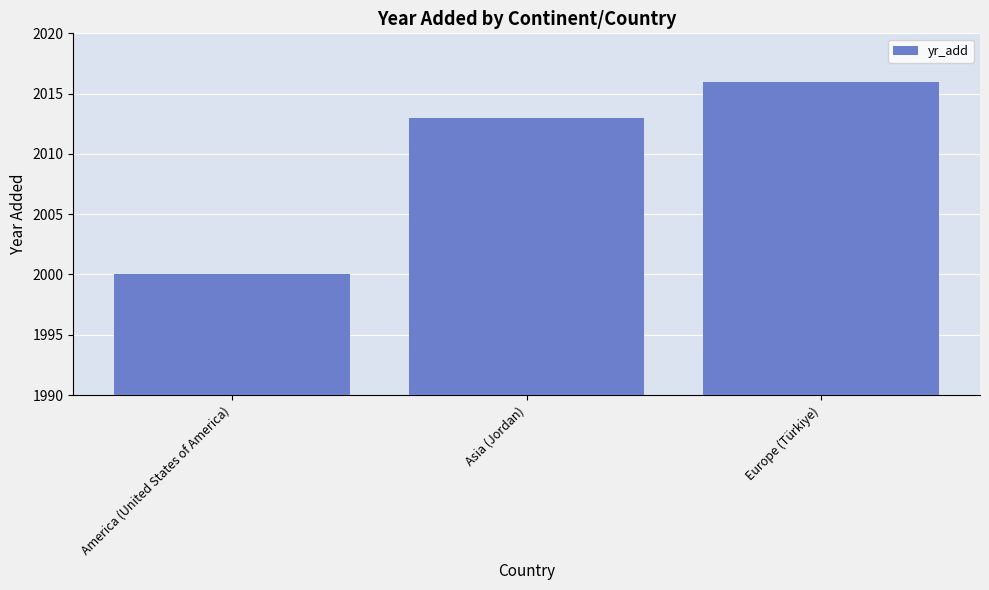

At which category does the chart reach its minimum across all series?

America (United States of America)